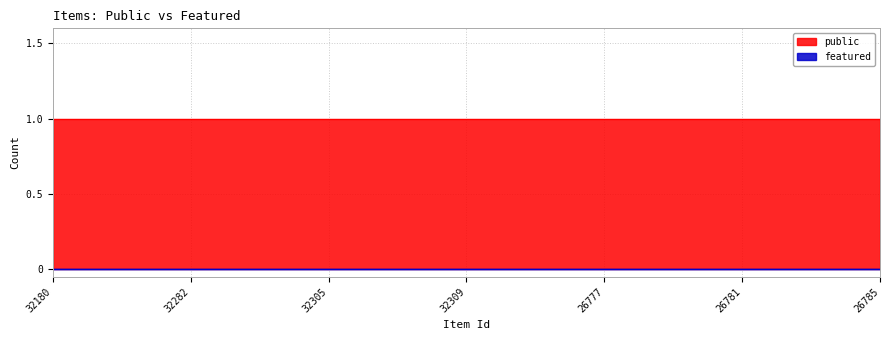

Which series has the largest total across all categories?

public